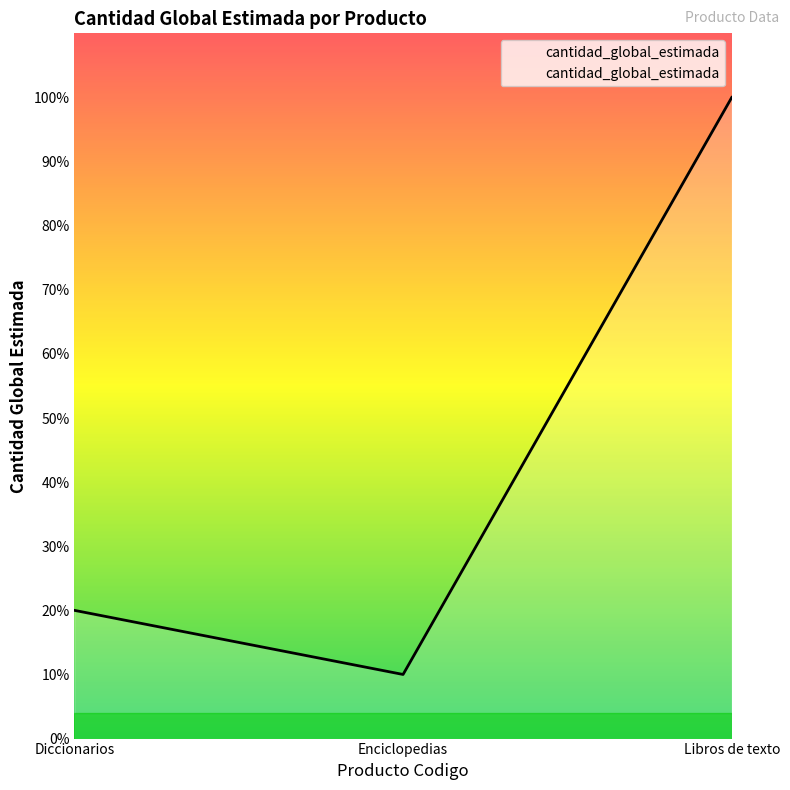

At which category does the chart reach its minimum across all series?

Enciclopedias